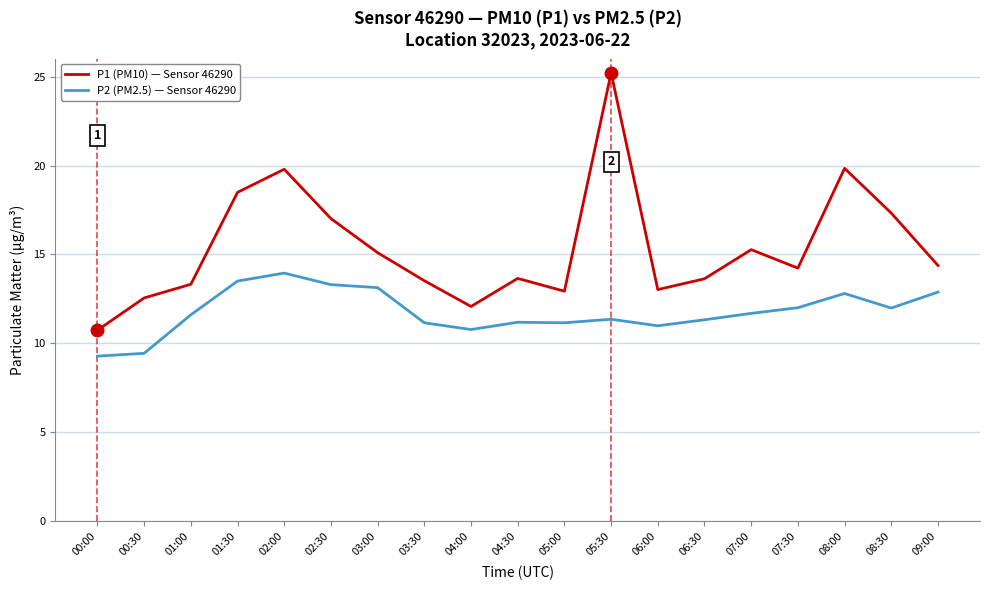

What position from the left is 02:30?

6